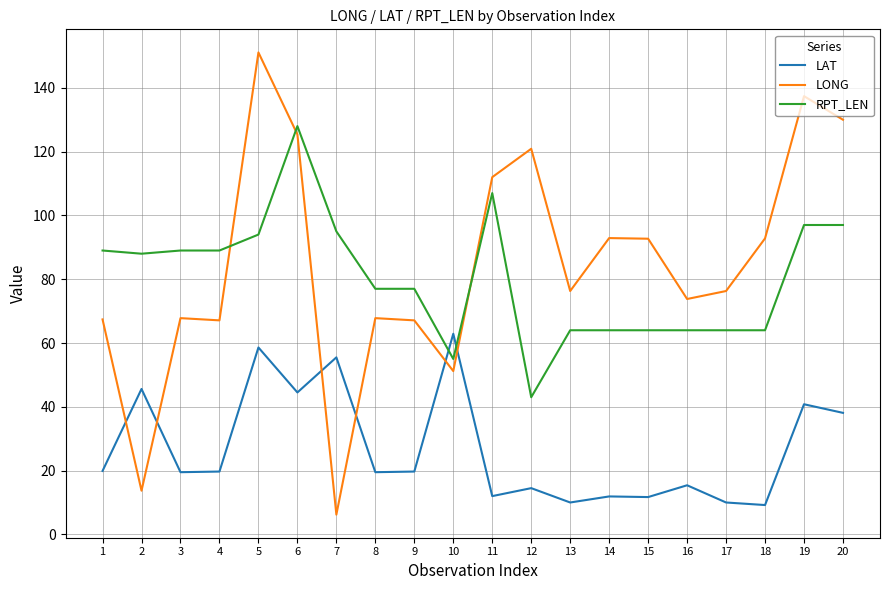

Rank the series by their maximum value, from lowest to highest.

LAT, RPT_LEN, LONG